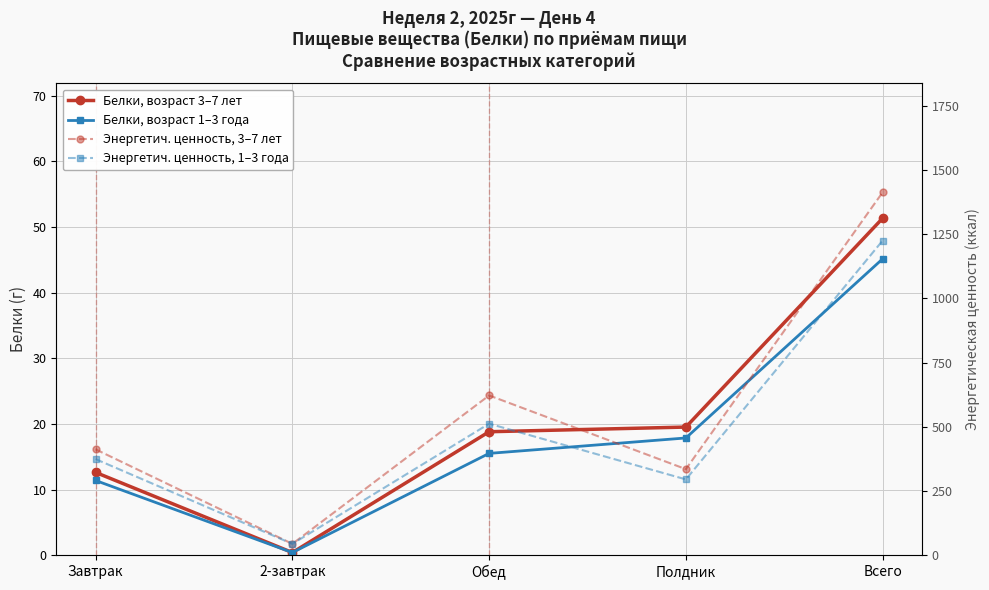

True or false: Энергетич. ценность, 3–7 лет and Белки, возраст 3–7 лет intersect in this chart.

False